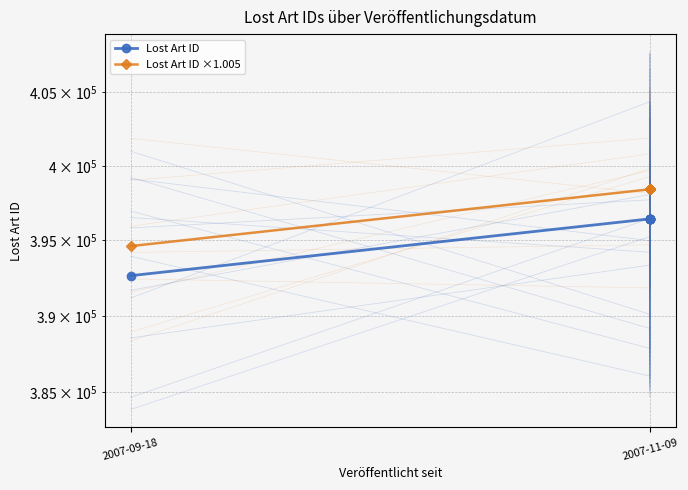

What is the maximum value shown in the chart?

398421.2